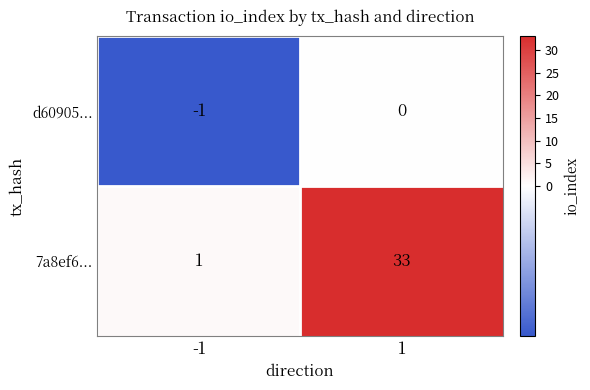

List the series in order of their overall mean, highest first.

7a8ef6..., d60905...